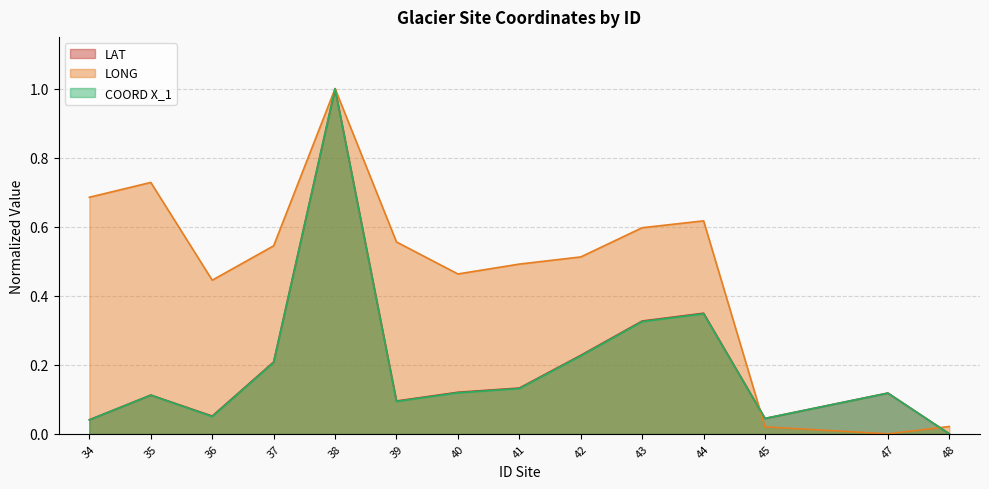

How many distinct data groups are displayed?

3